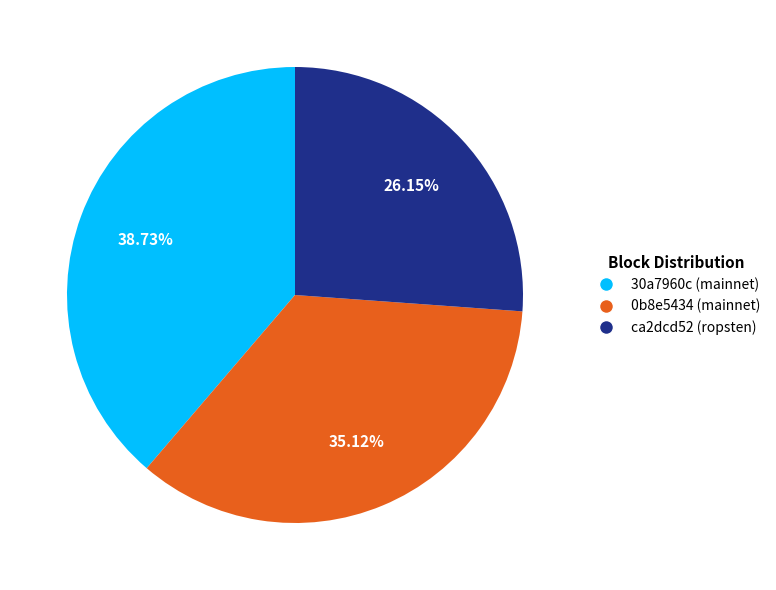

Is the sum of ca2dcd52 (ropsten) and 30a7960c (mainnet) greater than half?

Yes